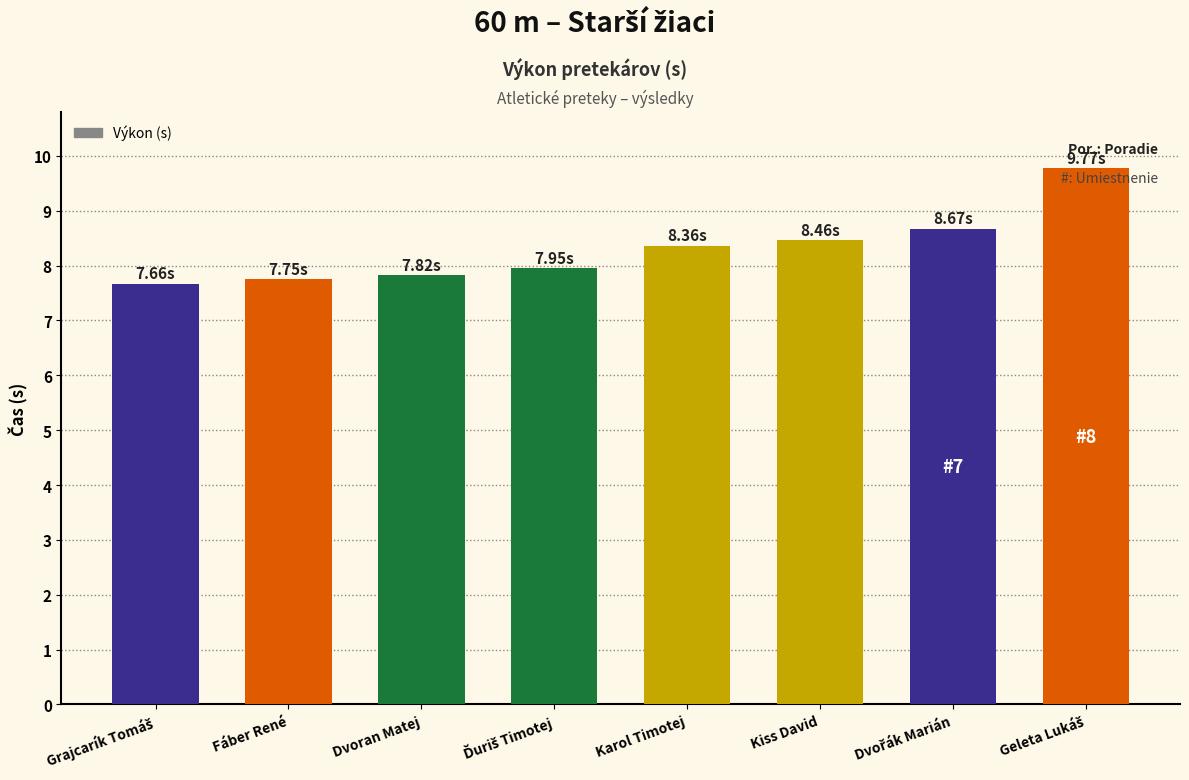

Are the bars horizontal?

No